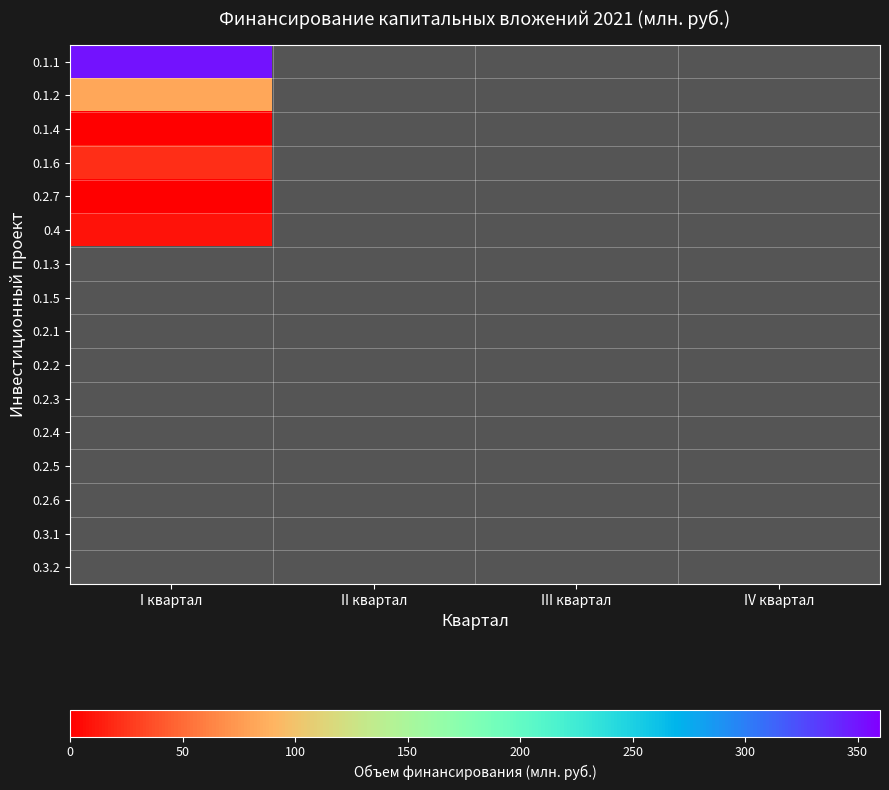

Between I квартал and IV квартал, which is larger?

I квартал